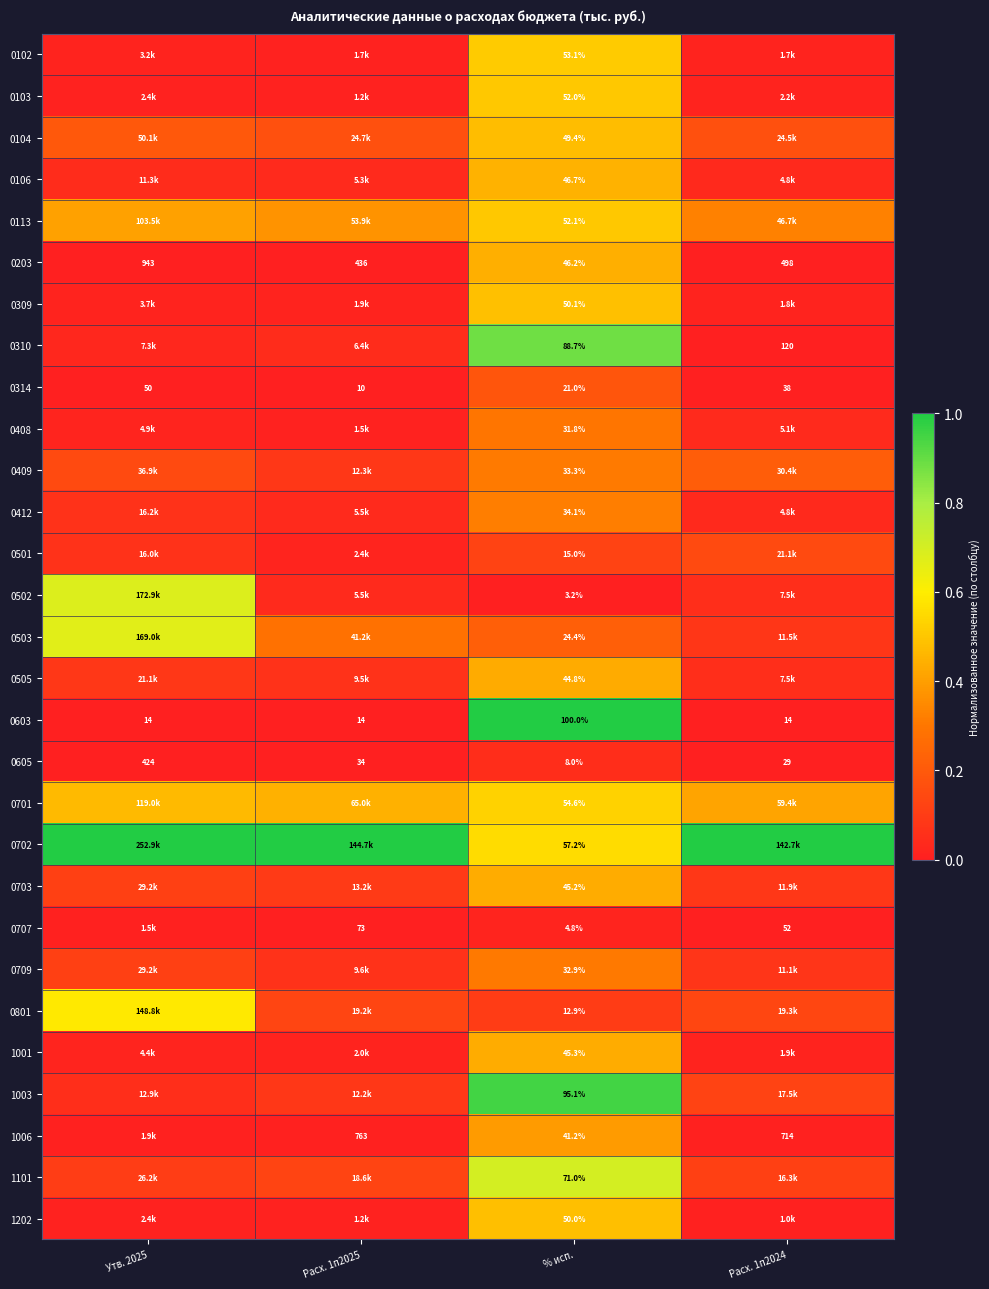

True or false: 0505 has a value of 0.1 at Расх. 1п2025.

True